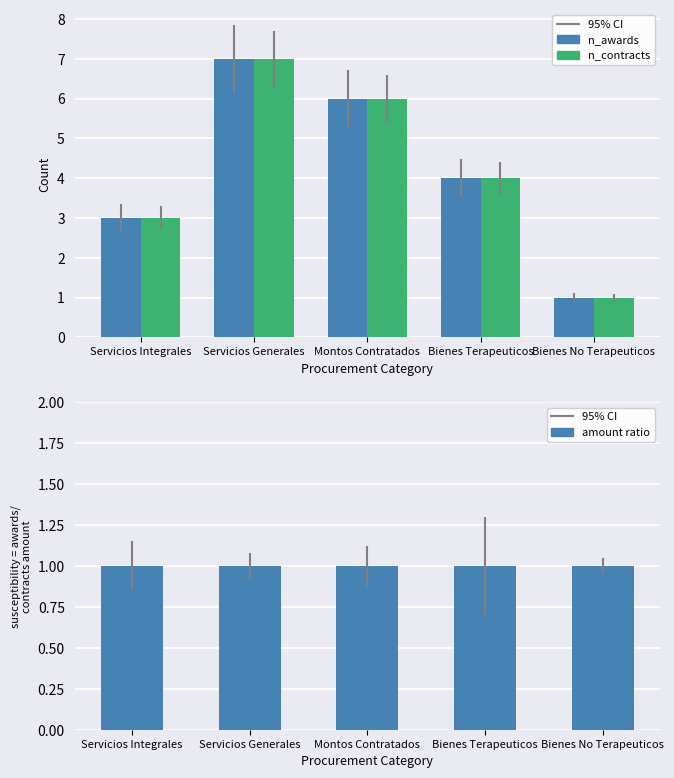

What is the average value of the n_contracts series?

4